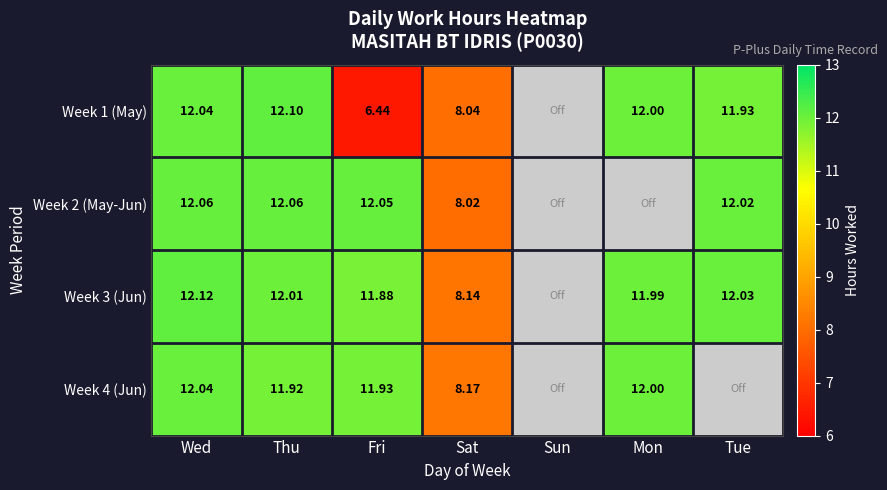

How many data points in Week 4 (Jun) are less than 11?

3